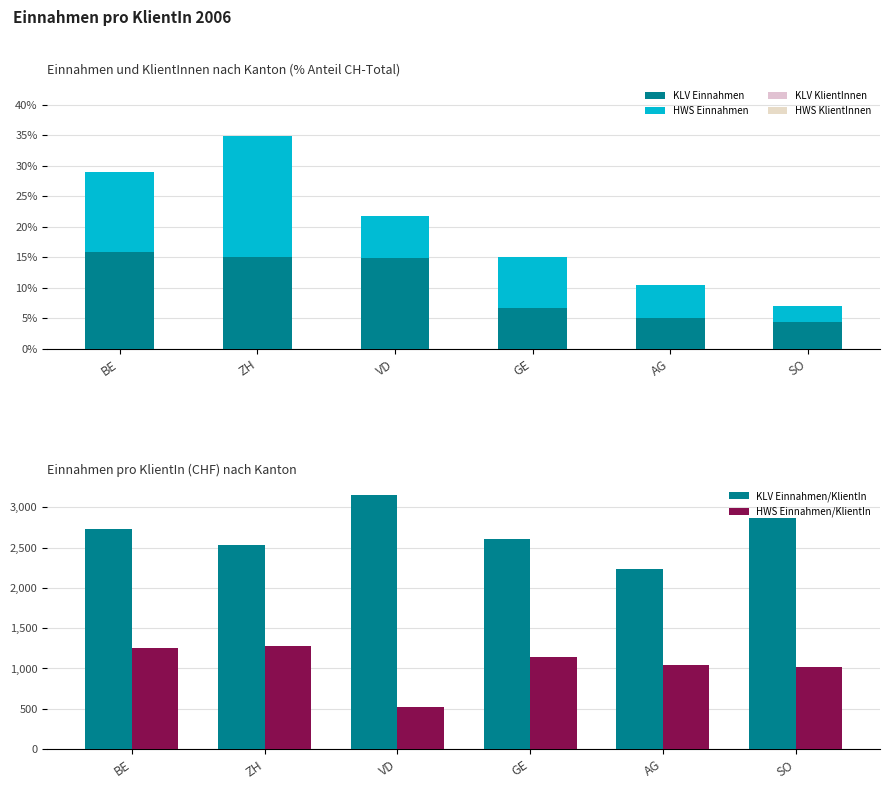

Reading left to right, list all the values displayed in this chart.

KLV Einnahmen: BE=16.0	ZH=15.0	VD=15.0	GE=6.7	AG=5.0	SO=4.4
HWS Einnahmen: BE=13.0	ZH=19.9	VD=6.8	GE=8.4	AG=5.5	SO=2.7
KLV KlientInnen: BE=15.1	ZH=15.3	VD=12.3	GE=6.6	AG=5.8	SO=4.0
HWS KlientInnen: BE=11.1	ZH=16.6	VD=13.9	GE=7.8	AG=5.6	SO=2.8
KLV Einnahmen/KlientIn: BE=2736.9	ZH=2532.8	VD=3151.6	GE=2606.5	AG=2240.1	SO=2868.9
HWS Einnahmen/KlientIn: BE=1251.4	ZH=1277.7	VD=523.9	GE=1146.3	AG=1045.1	SO=1019.8